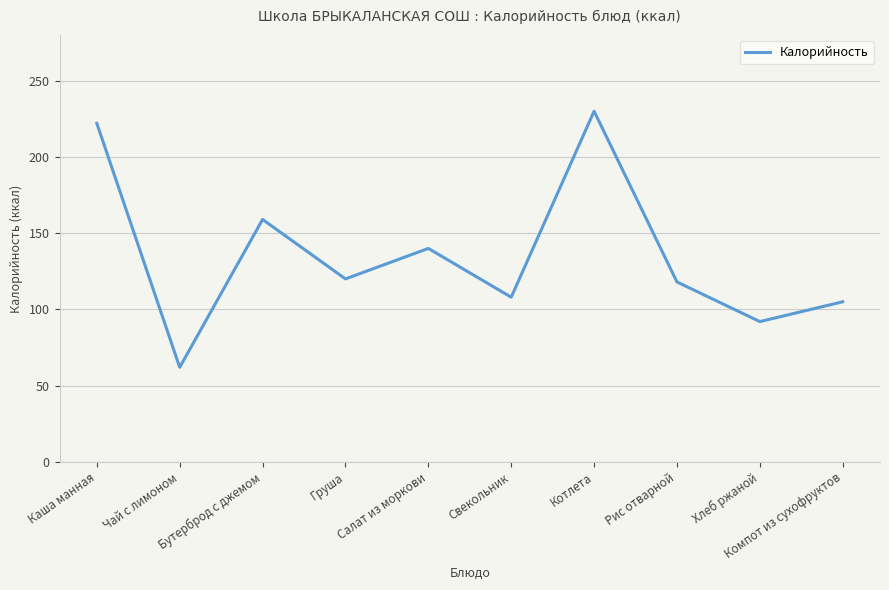

What is the ratio of the value at Груша to the value at Хлеб ржаной?

1.3